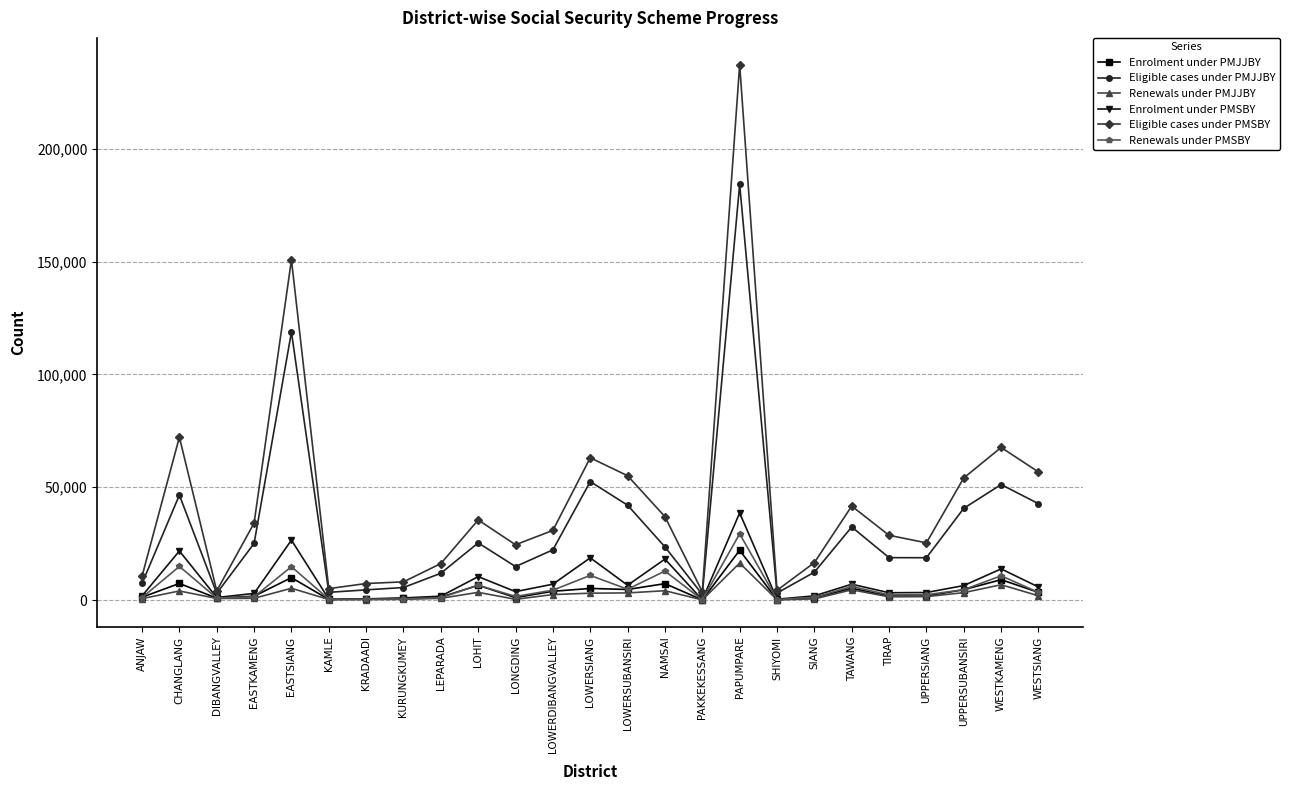

At which label is Eligible cases under PMJJBY closest to 93329?

EASTSIANG